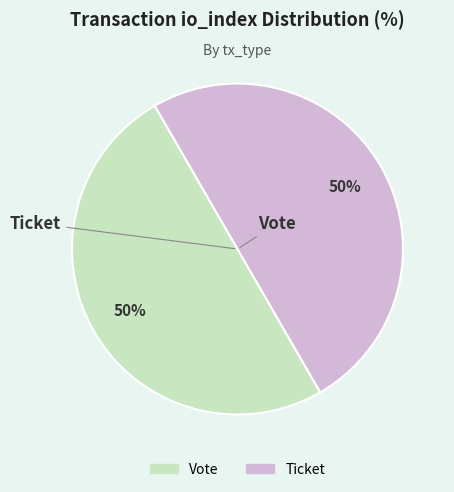

Count the number of slices in the pie.

2